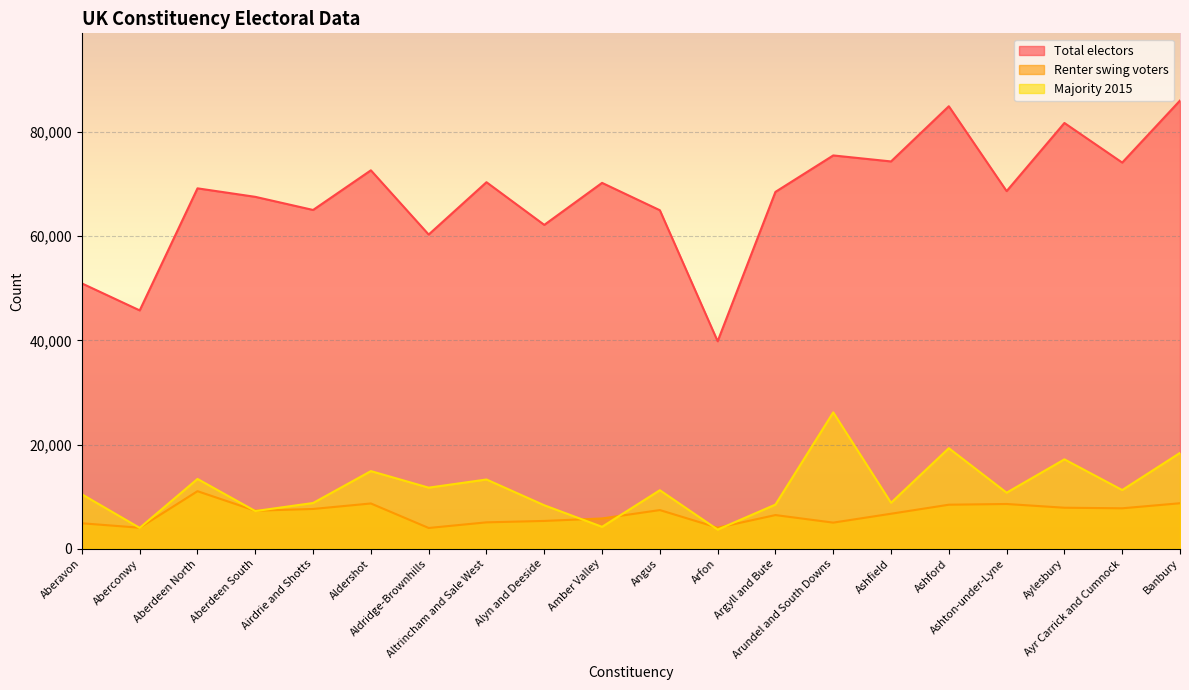

What is the difference between the second highest and second lowest values in the Total electors series?

39191